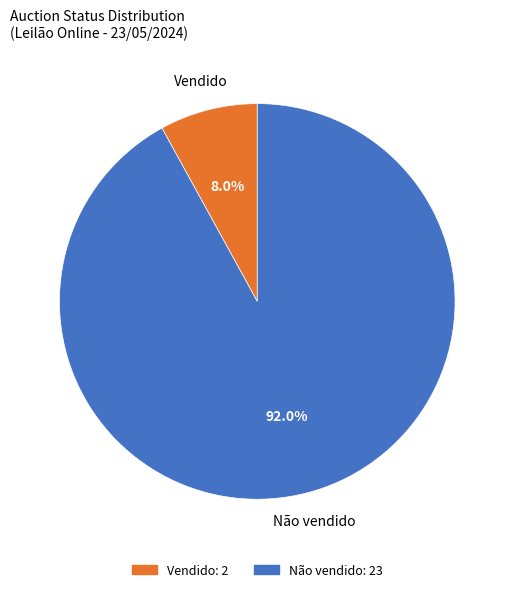

Which has a higher value, Vendido or Não vendido?

Não vendido